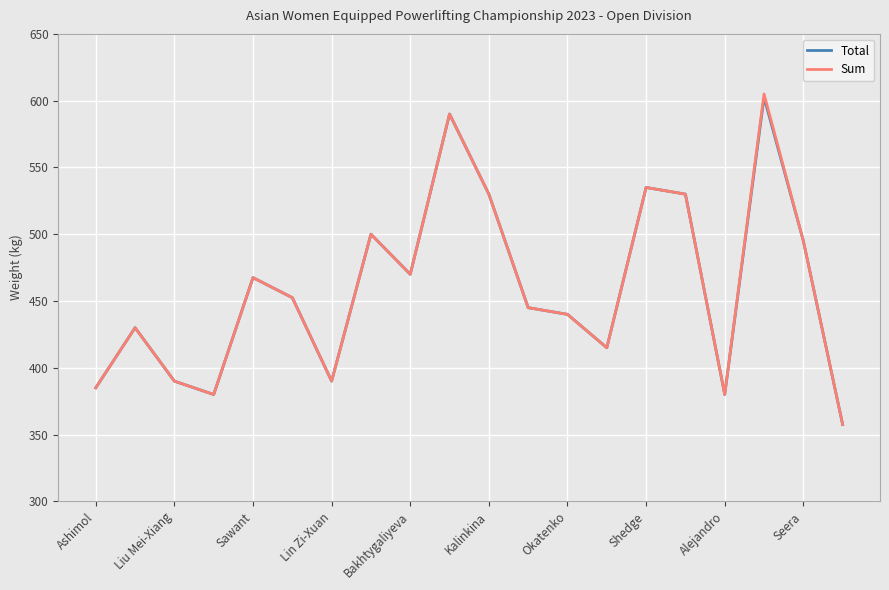

What is the smallest value displayed?

357.5